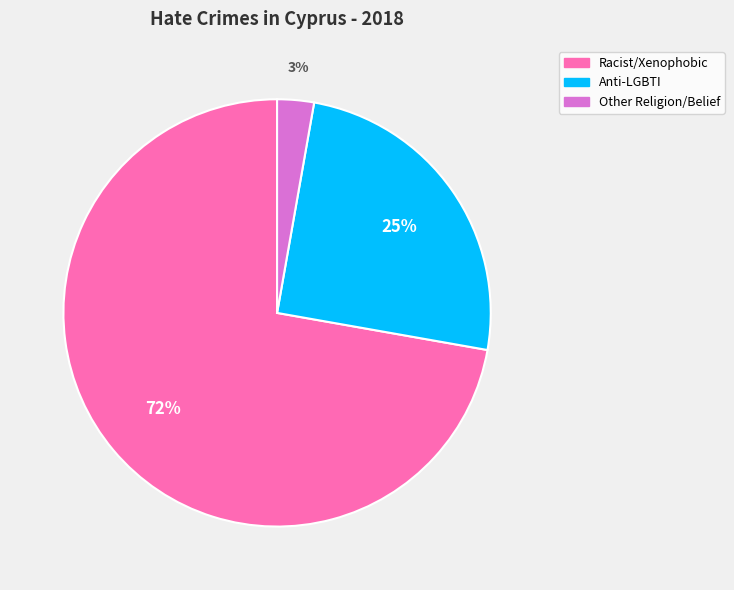

To the nearest percent, what is the average slice percentage?

33%